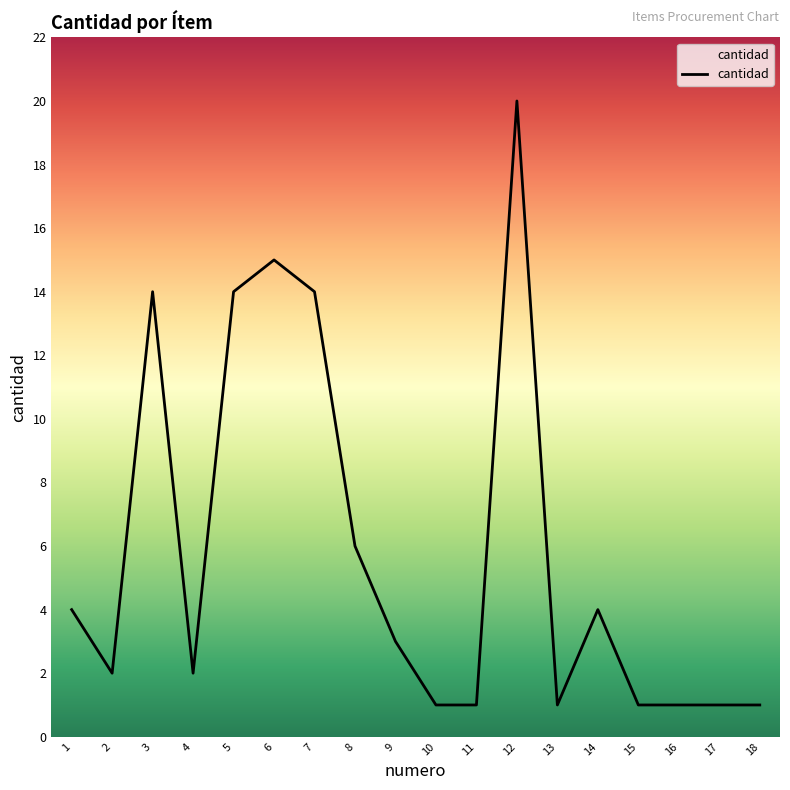

Between 14 and 16, which is larger?

14